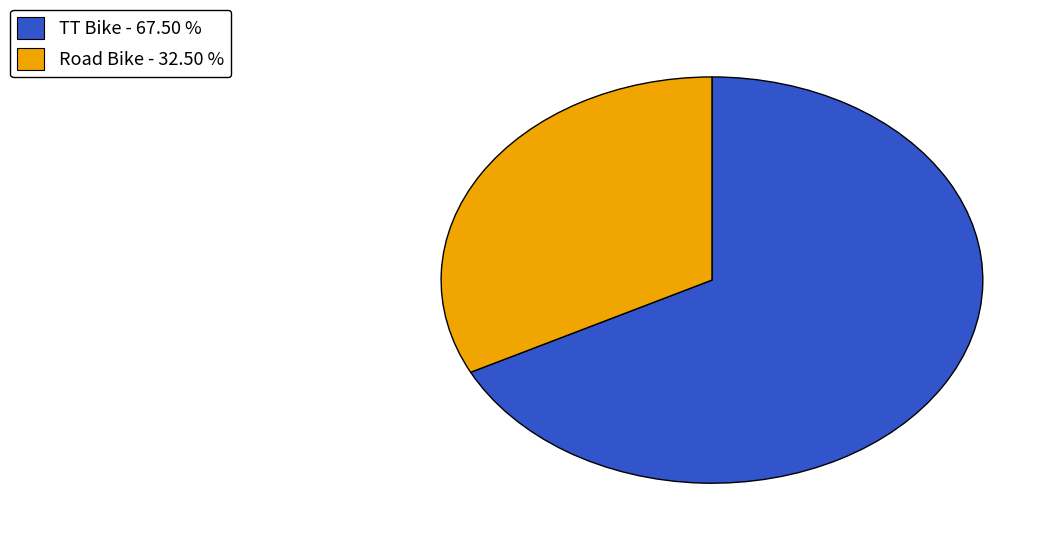

Does Road Bike represent more than half of the total?

No